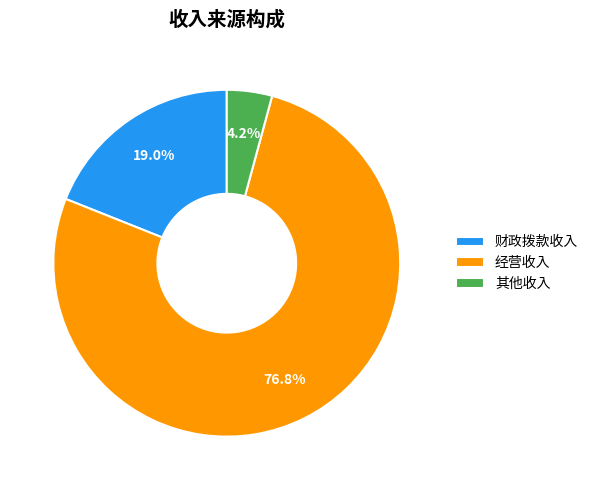

Rank the categories by value from lowest to highest.

其他收入, 财政拨款收入, 经营收入